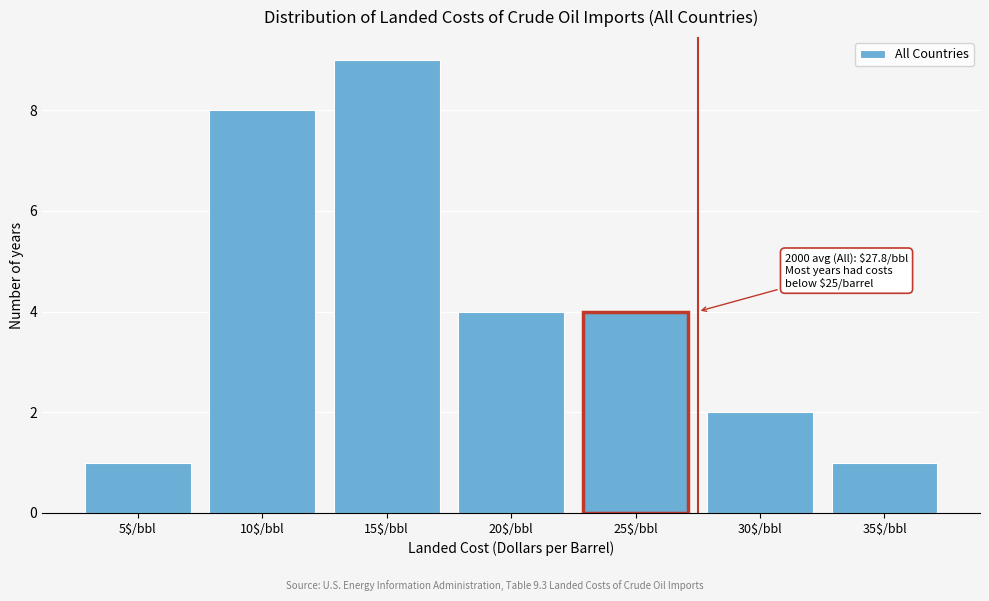

Reading left to right, extract all data points from this chart.

1	8	9	4	4	2	1